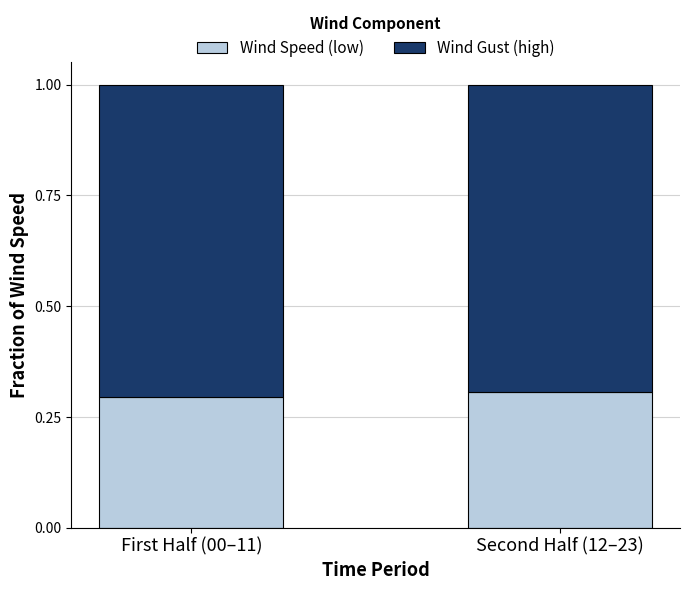

Is it true that Wind Speed (low) equals 0.3 at Second Half (12–23)?

True